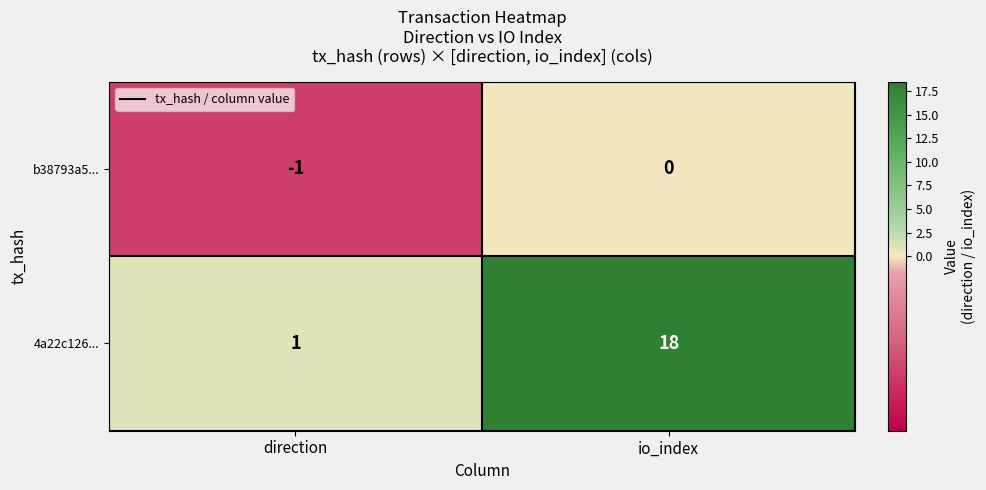

Which label corresponds to the smallest value in the chart?

direction